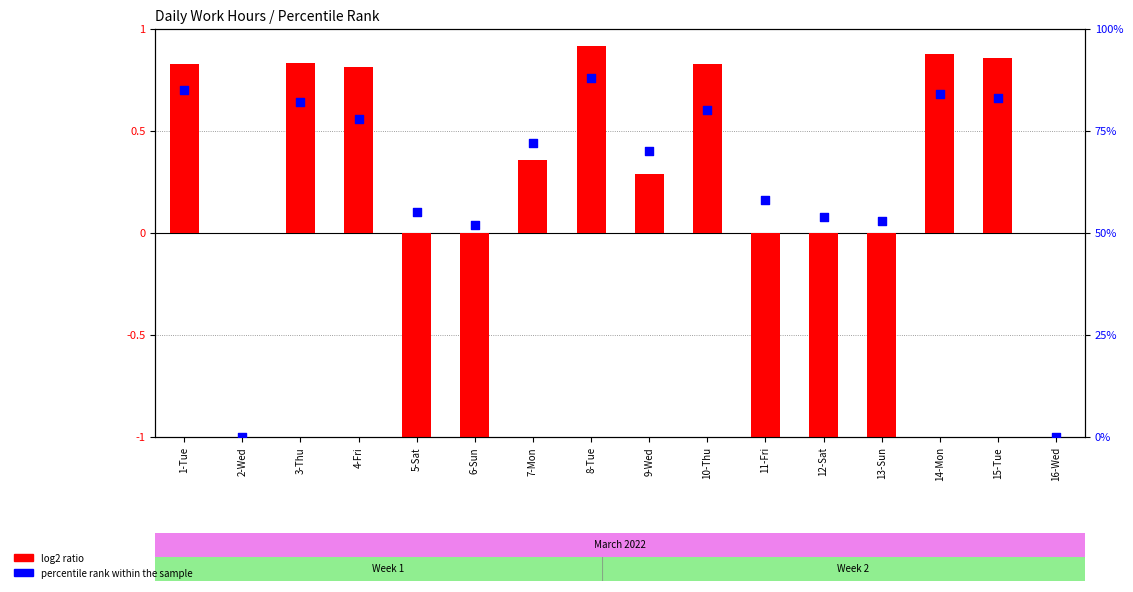

Which series has the largest total across all categories?

percentile rank within the sample